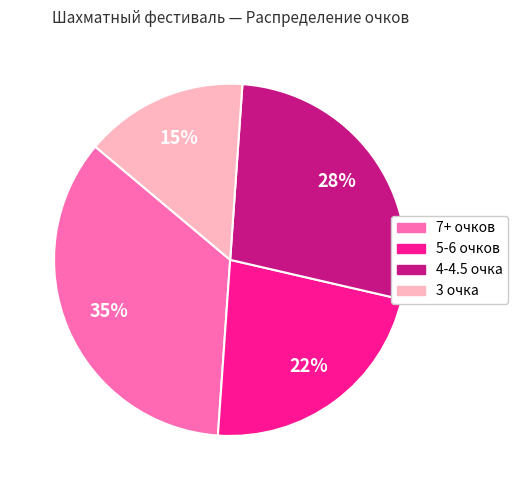

Does any single category account for the majority?

No